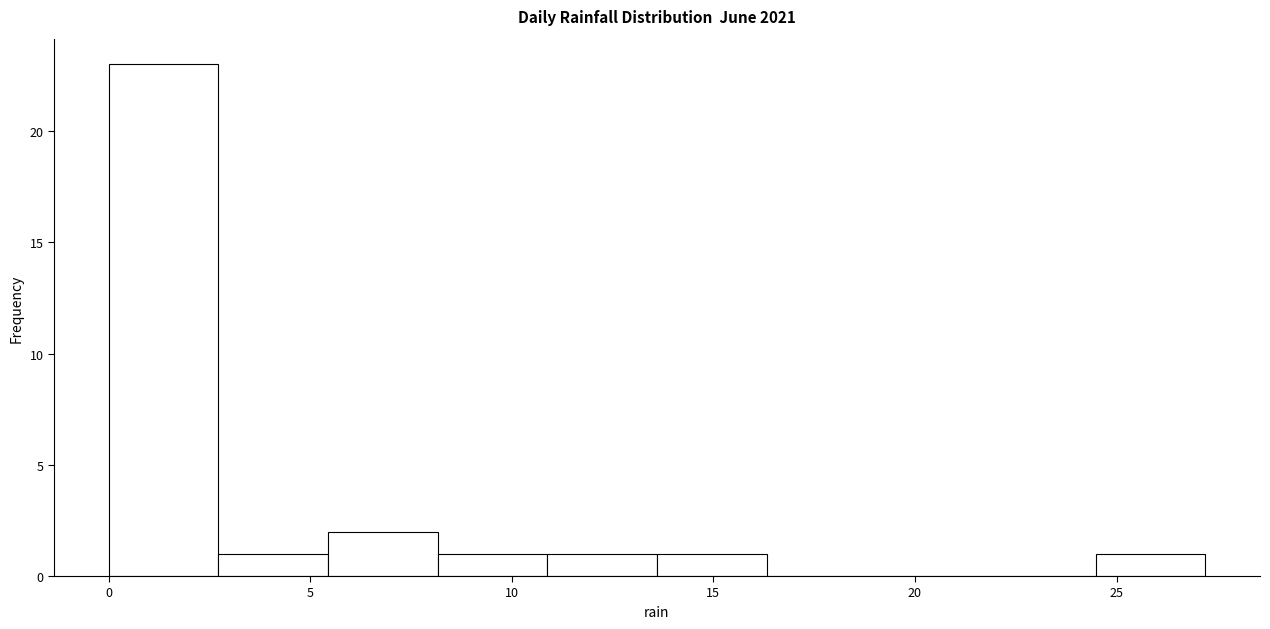

Reading left to right, list every bar in this chart as the range it spans on the x-axis followed by its height. Neither the bar edges nor the heights are printed on the chart, so give them approximately, as read against the axes.

0.0 to 2.5: 23
2.5 to 5.5: 1
5.5 to 8.0: 2
8.0 to 11.0: 1
11.0 to 13.5: 1
13.5 to 16.5: 1
16.5 to 19.0: 0
19.0 to 22.0: 0
22.0 to 24.5: 0
24.5 to 27.0: 1